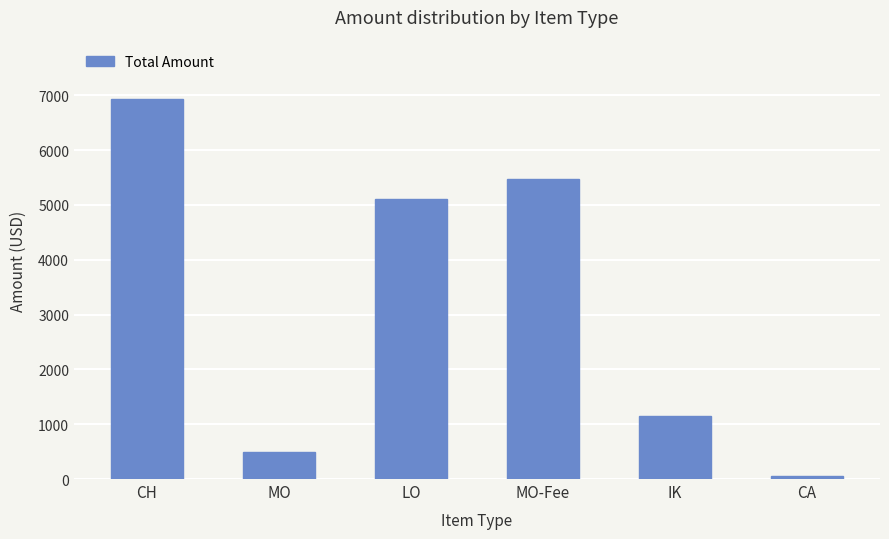

Reading left to right, extract all data points from this chart.

6925.0	500.0	5100.0	5480.8	1150.0	50.0